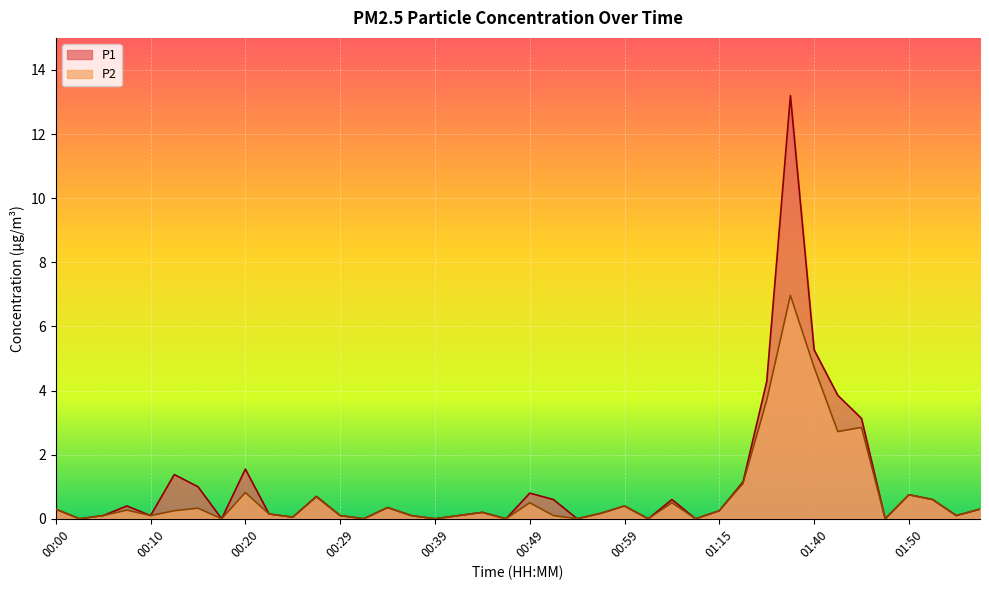

True or false: P2 and P1 intersect in this chart.

False